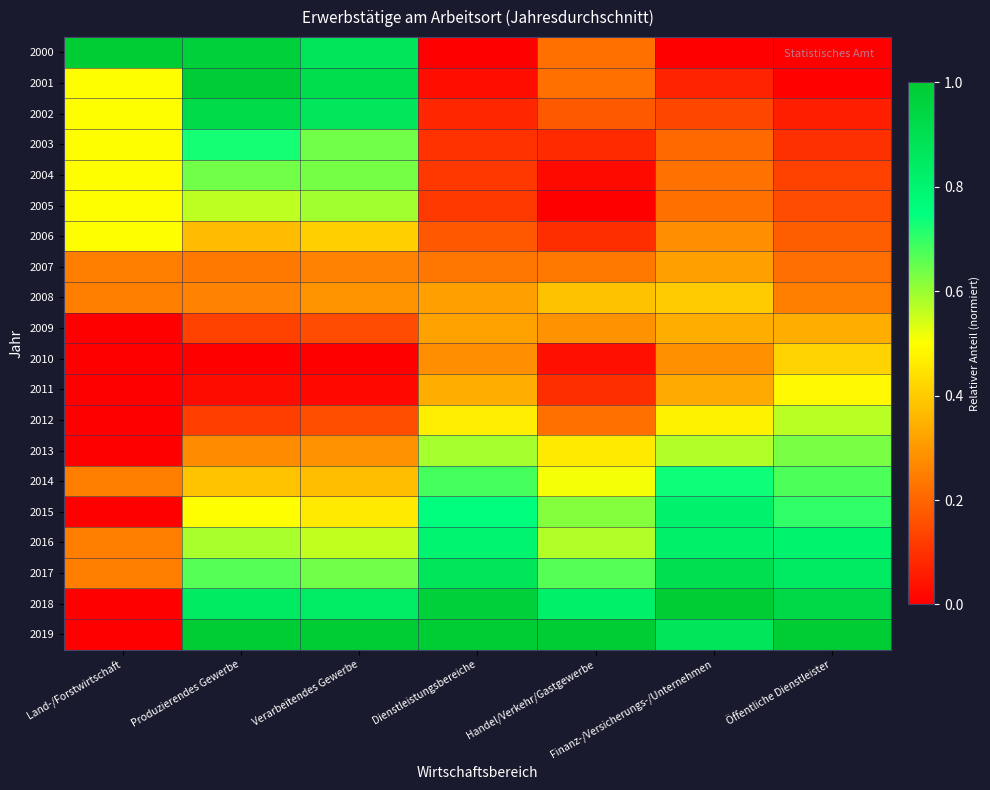

Rank the series by their maximum value, from lowest to highest.

2007, 2009, 2008, 2010, 2011, 2006, 2012, 2005, 2013, 2004, 2003, 2014, 2015, 2016, 2017, 2002, 2001, 2000, 2018, 2019